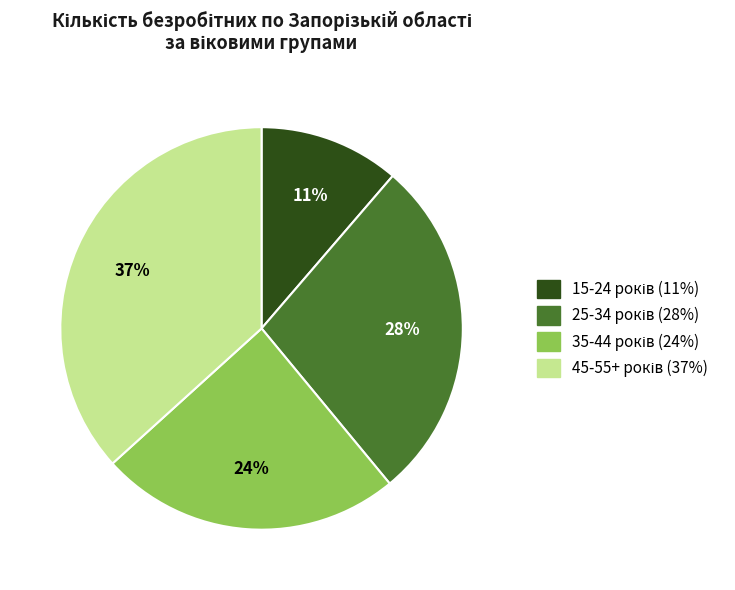

Is there any slice that represents more than half of the pie?

No